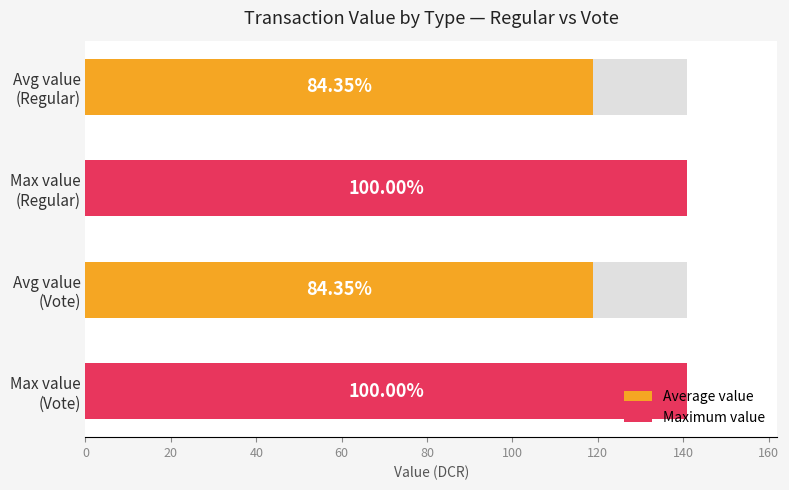

What is the maximum value shown in the chart?

140.9